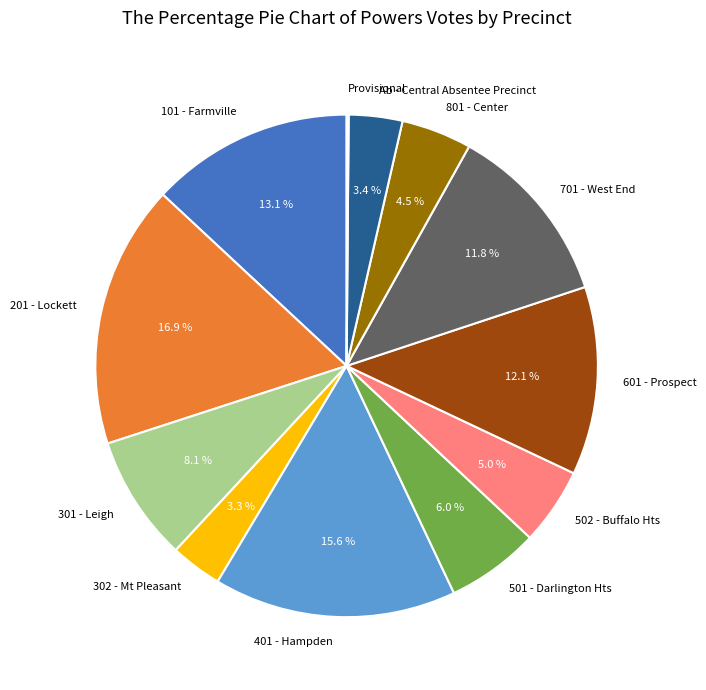

Which slice is the largest?

201 - Lockett